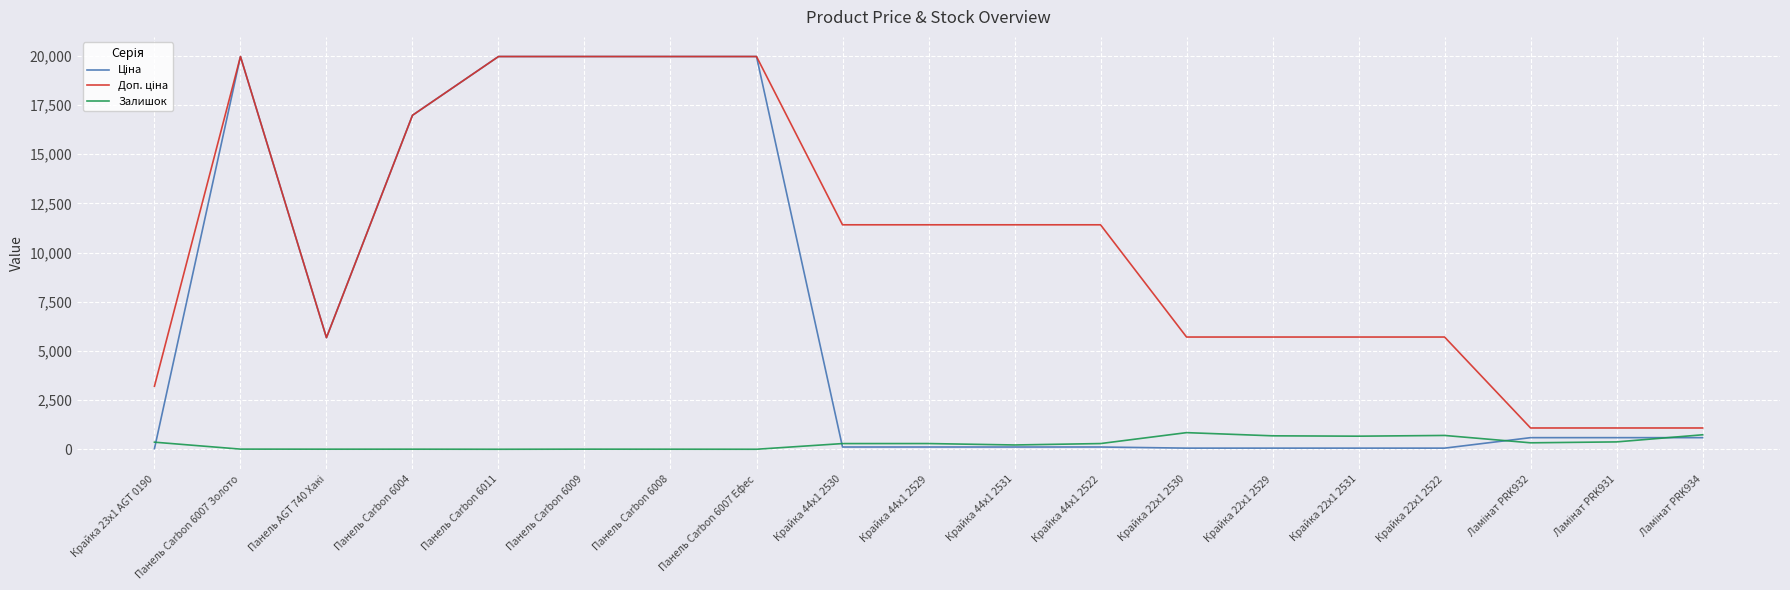

What is the highest value of the Залишок series?

845.0